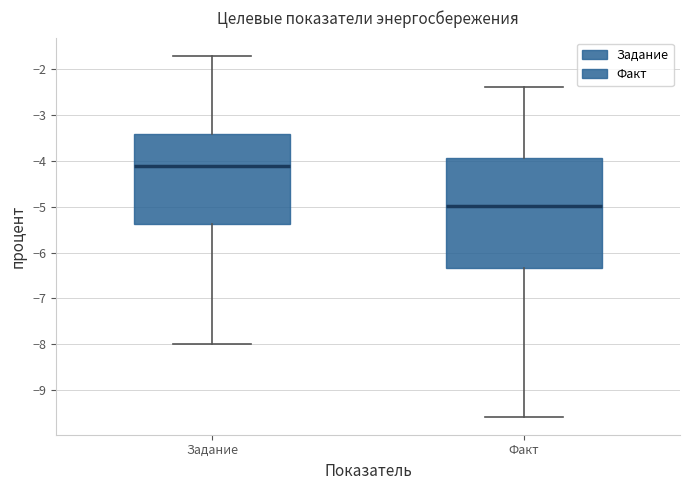

Which box's median line is the lowest?

Факт